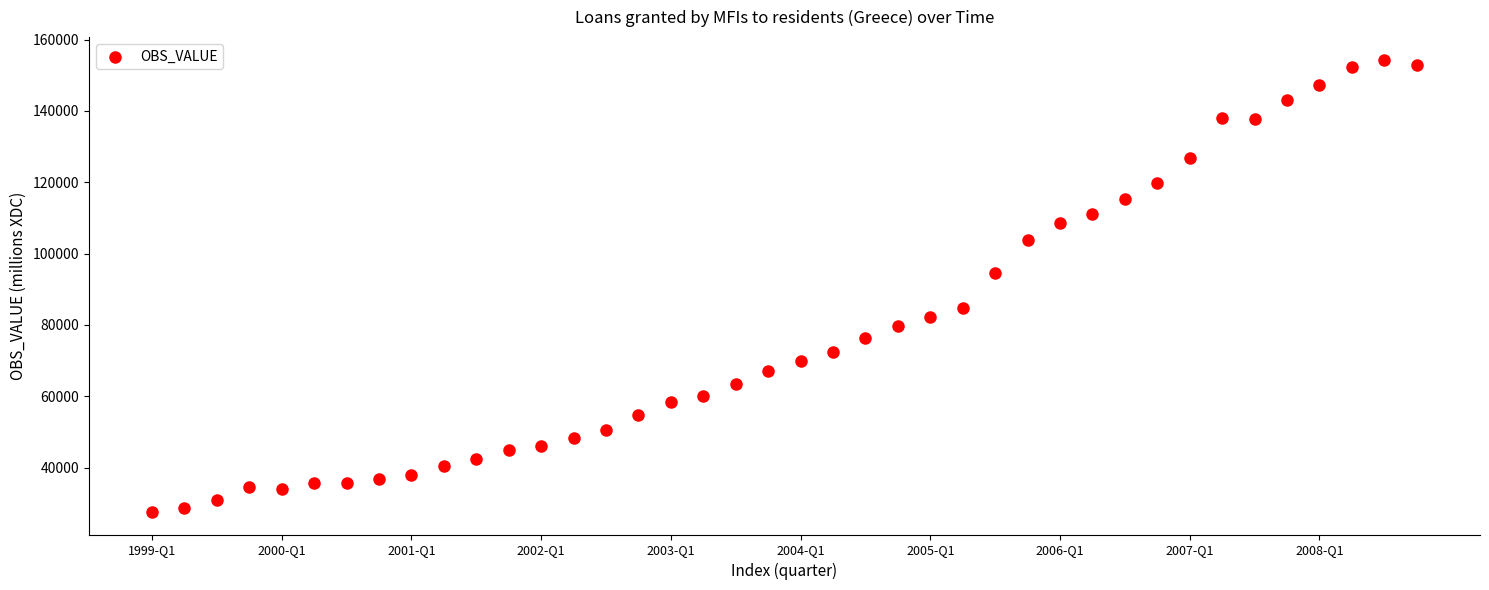

What Y value in the scatter plot is closest to 90980?

94592.4